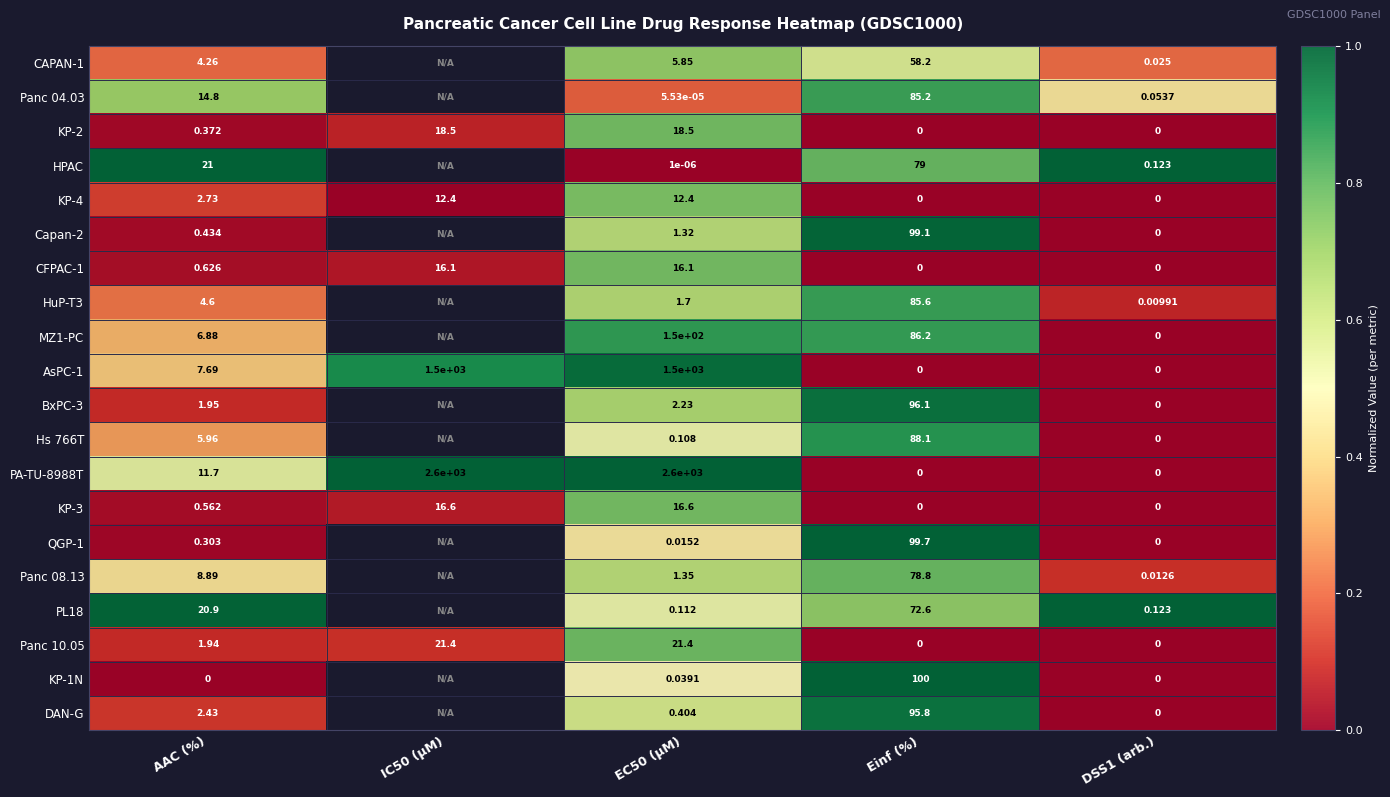

Is the value of CAPAN-1 at AAC (%) greater than the value of MZ1-PC at EC50 (µM)?

No